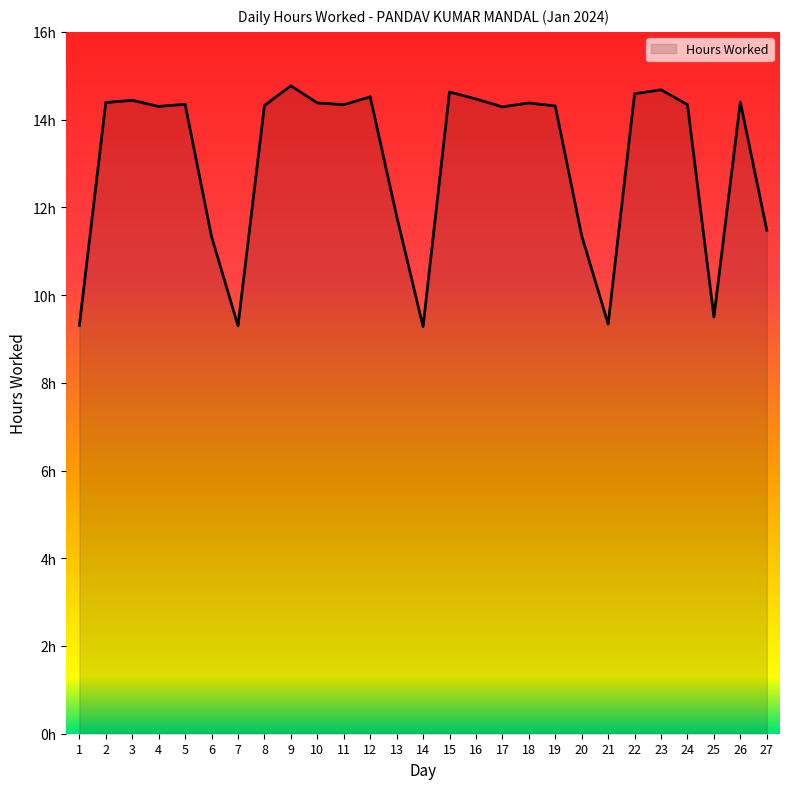

What is the difference between the second highest and second lowest values?

5.4